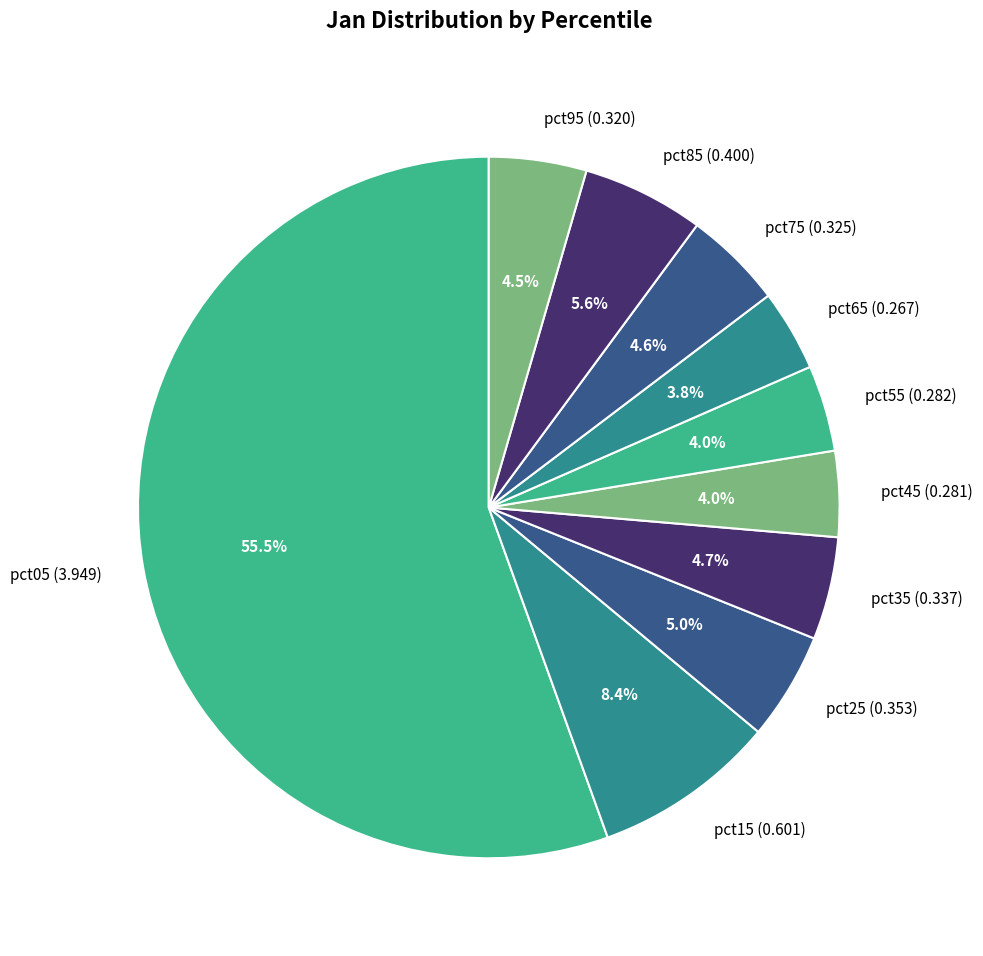

The pct15 slice represents 8% of the pie. True or false?

True